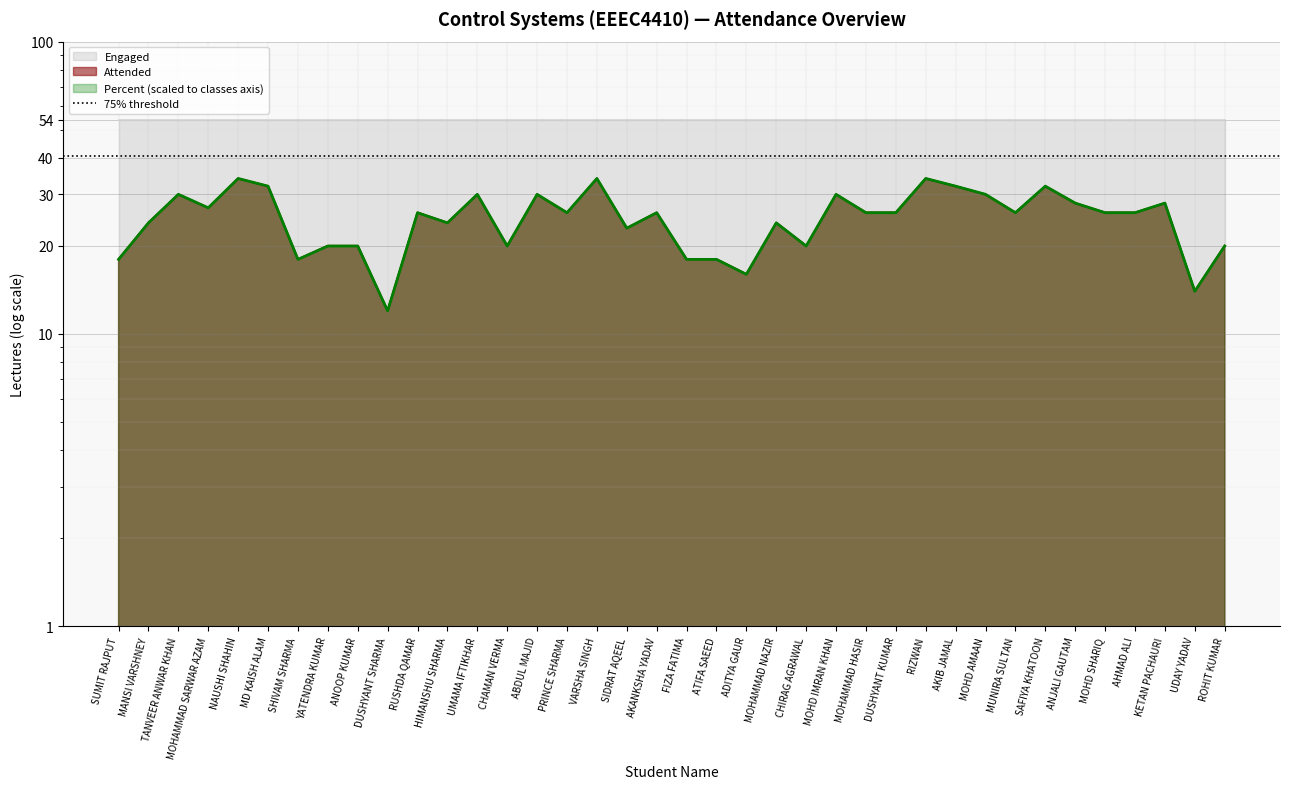

Where do Attended and Percent first cross each other?

MANSI VARSHNEY and TANVEER ANWAR KHAN